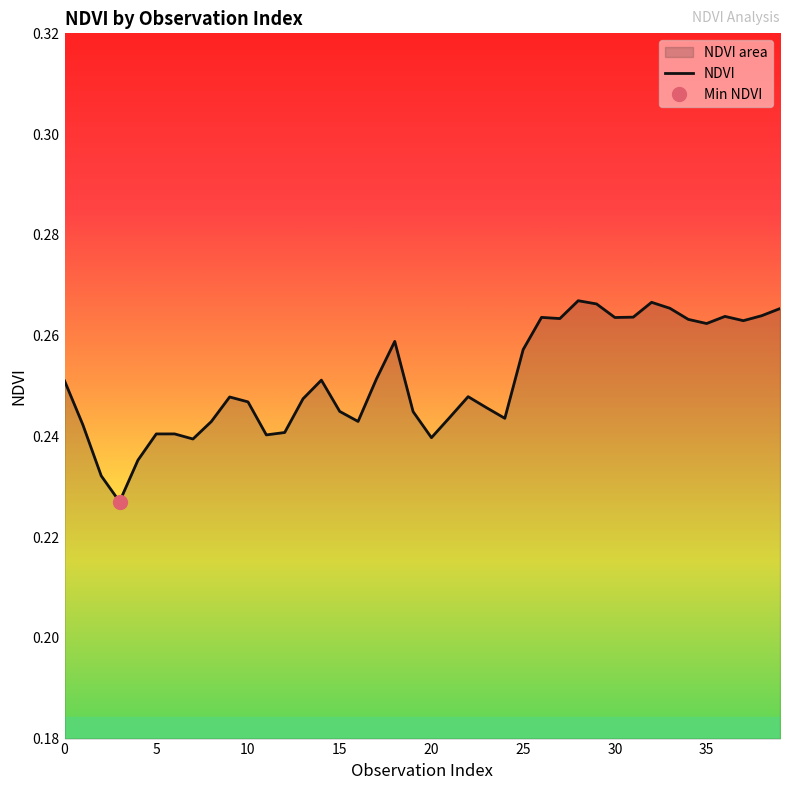

What is the label of the 12th point from the right?

28